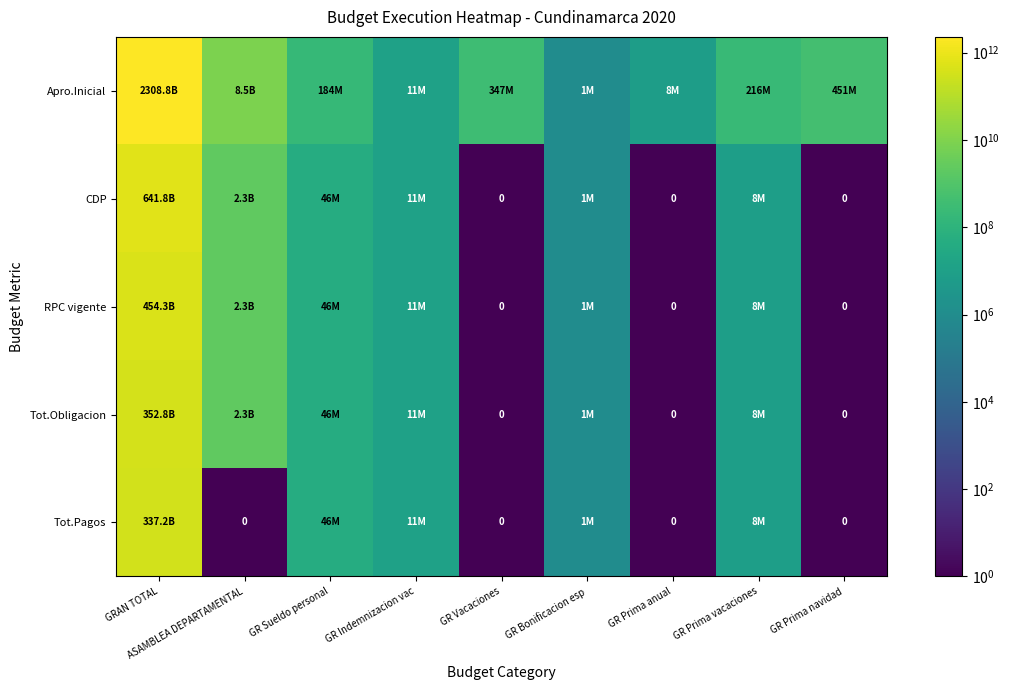

What is the highest value of the CDP series?

641759231255.0